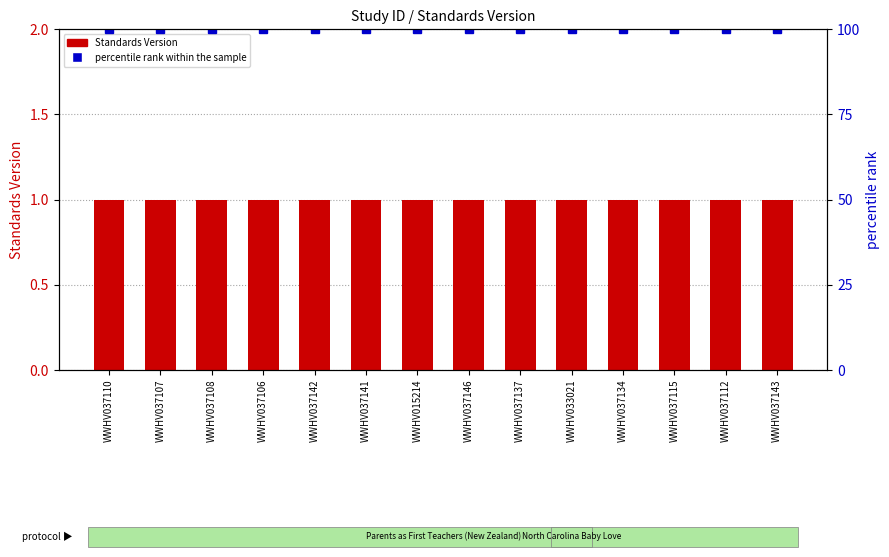

True or false: Standards Version has a value of 2 at WWHV033021.

False